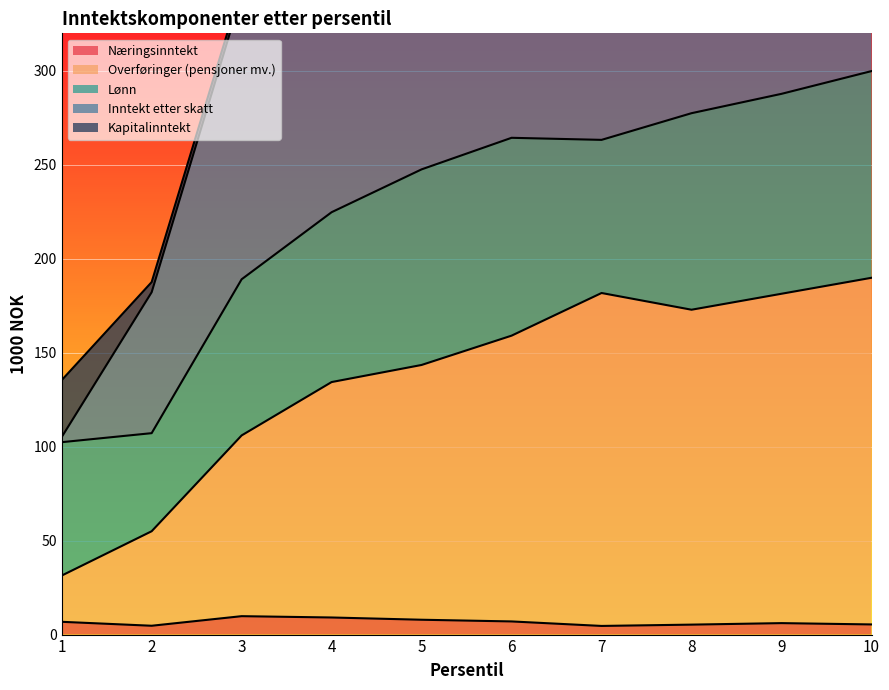

What is the highest value of the Næringsinntekt series?

9.8